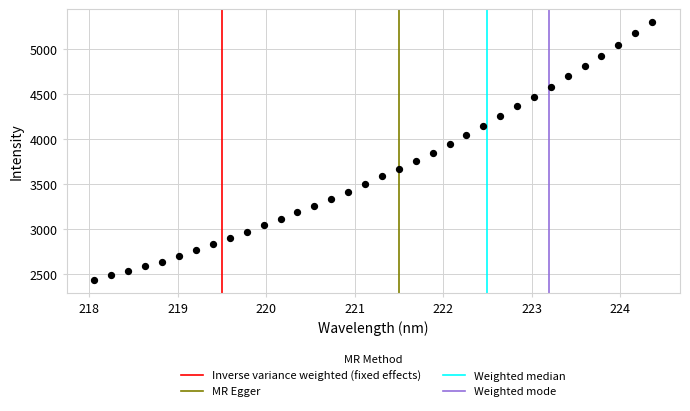

What is the range of X values (max minus min)?

6.3